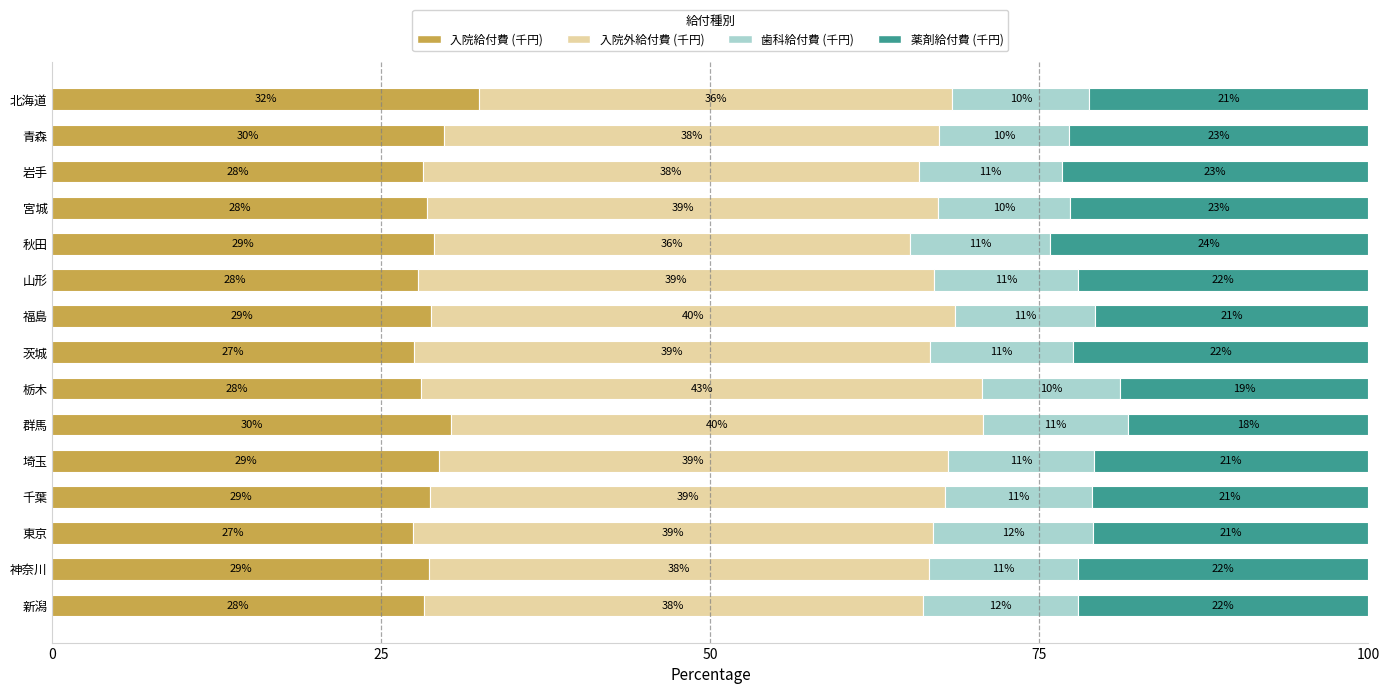

At which label does 入院給付費 (千円) reach its peak?

北海道